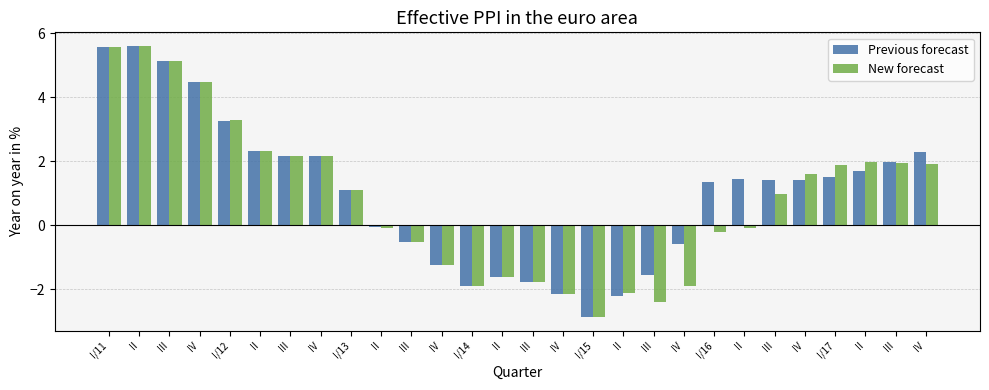

How many bars are there in total?

56